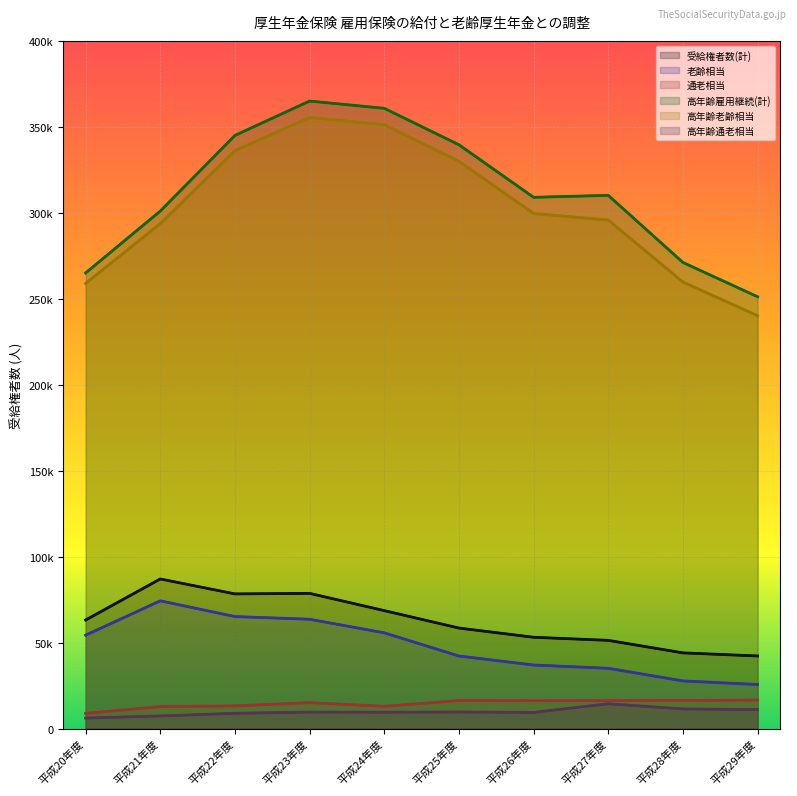

At which category is the sum across all series the highest?

平成23年度